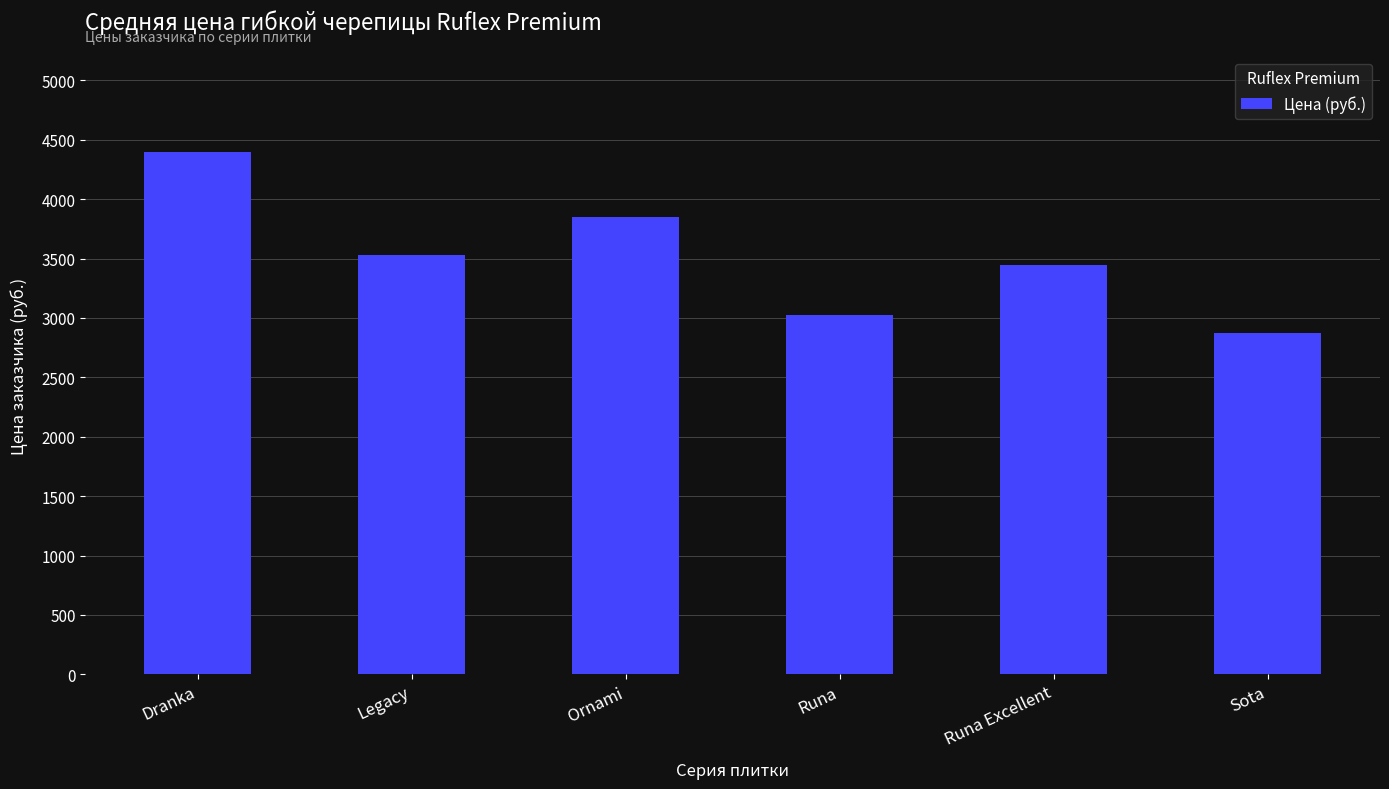

Between Dranka and Runa Excellent, which is larger?

Dranka